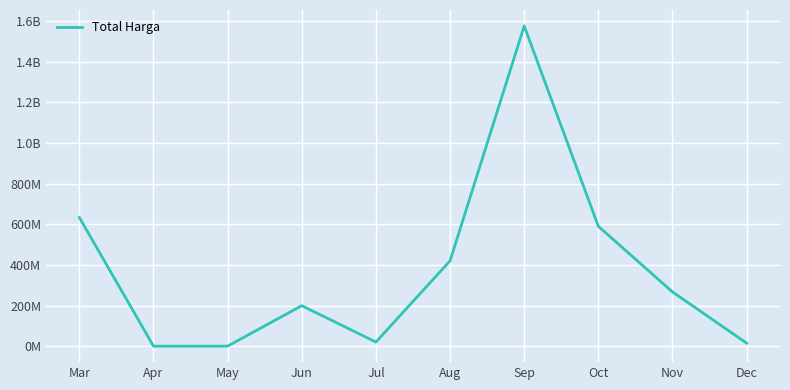

Does the chart display data point markers on the line(s)?

No